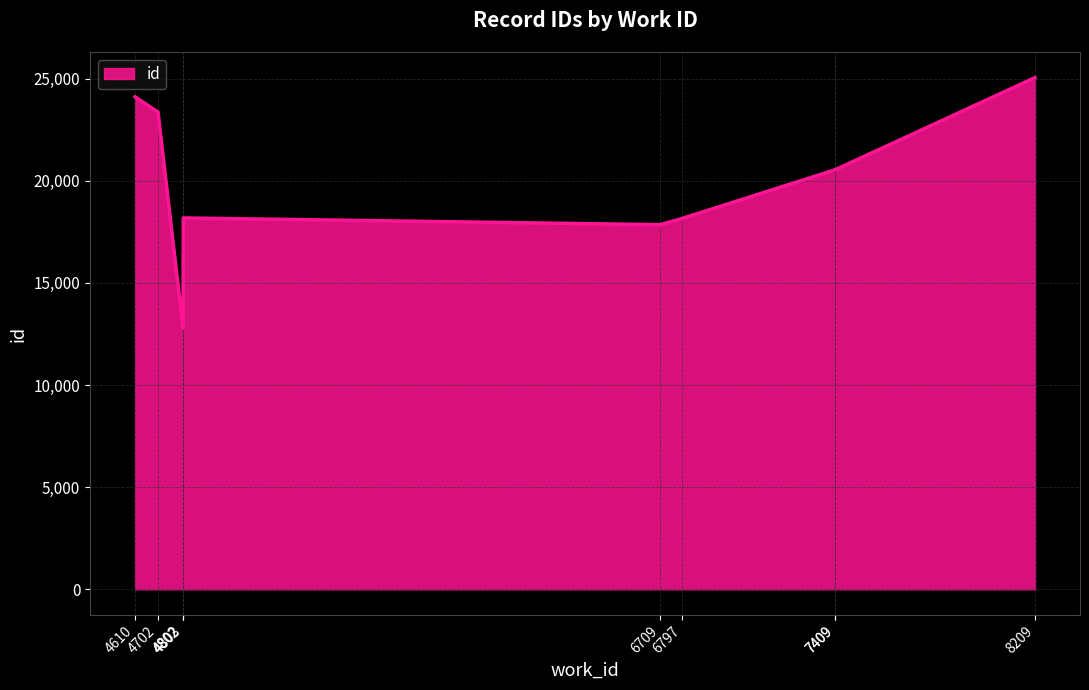

What is the change in value from 6709 to 7409?

+2684